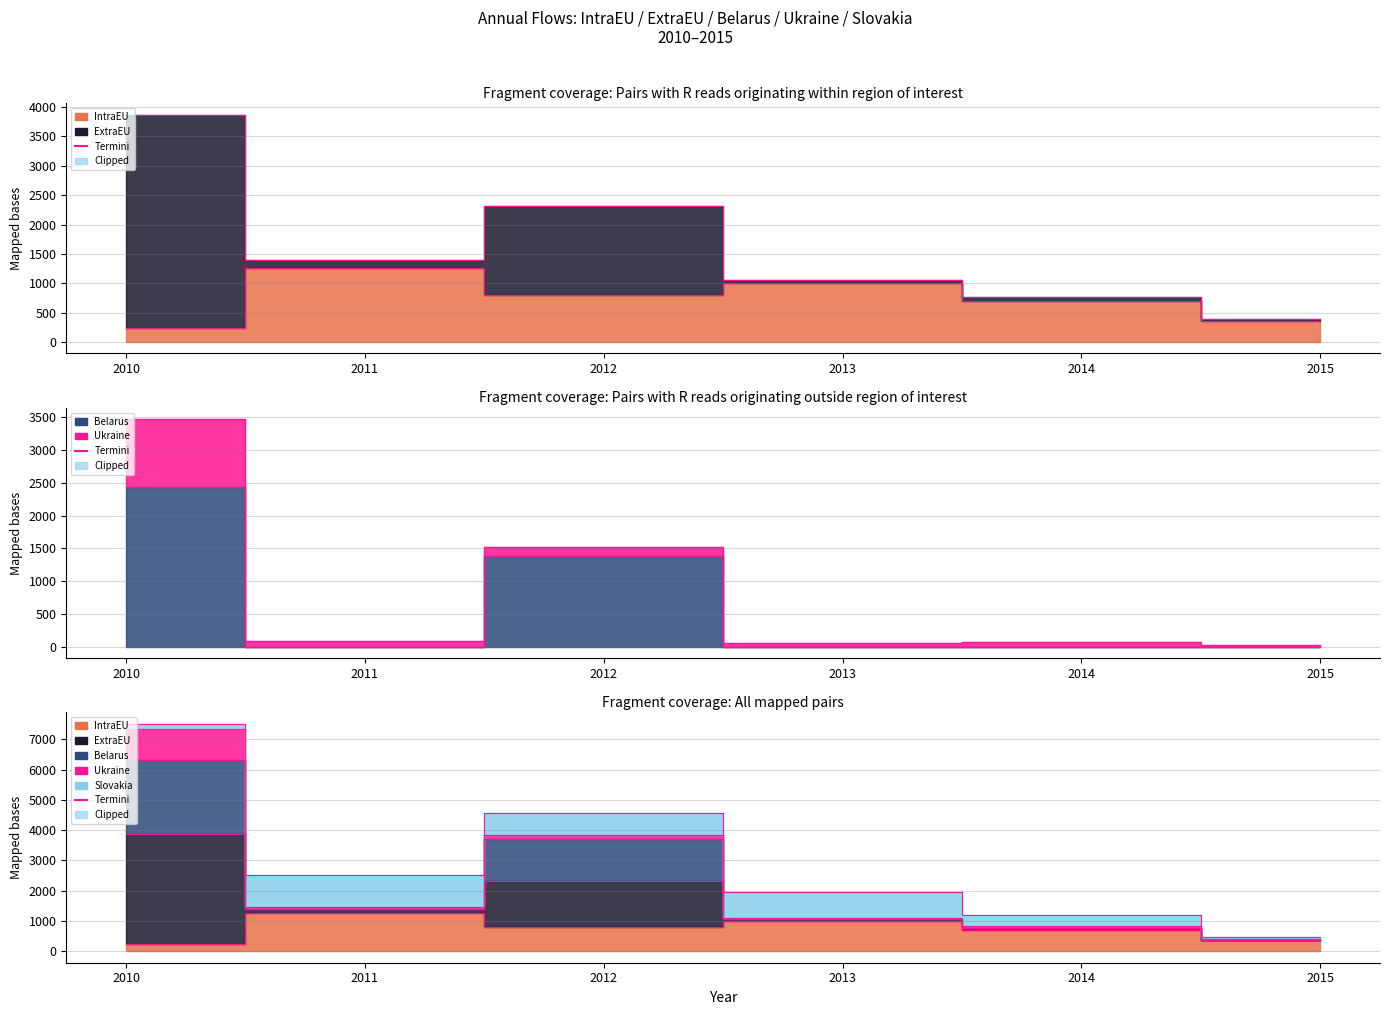

Rank the categories by Termini_Belarus value from highest to lowest.

2010, 2012, 2011, 2013, 2014, 2015